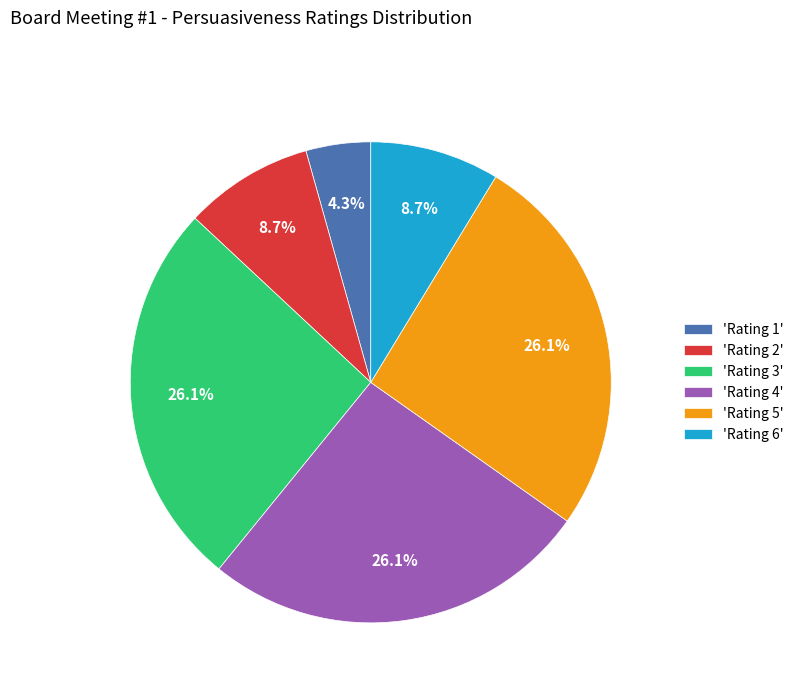

What is the ratio of the value at 'Rating 3' to the value at 'Rating 2'?

3.0